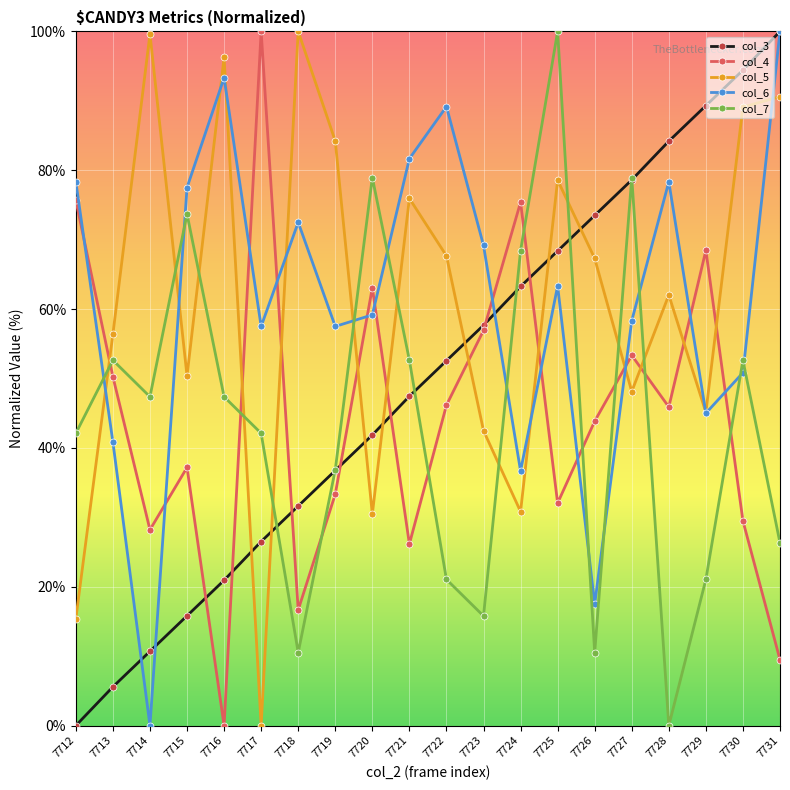

In col_4, how many points are lower than both neighbors (excluding endpoints)?

6